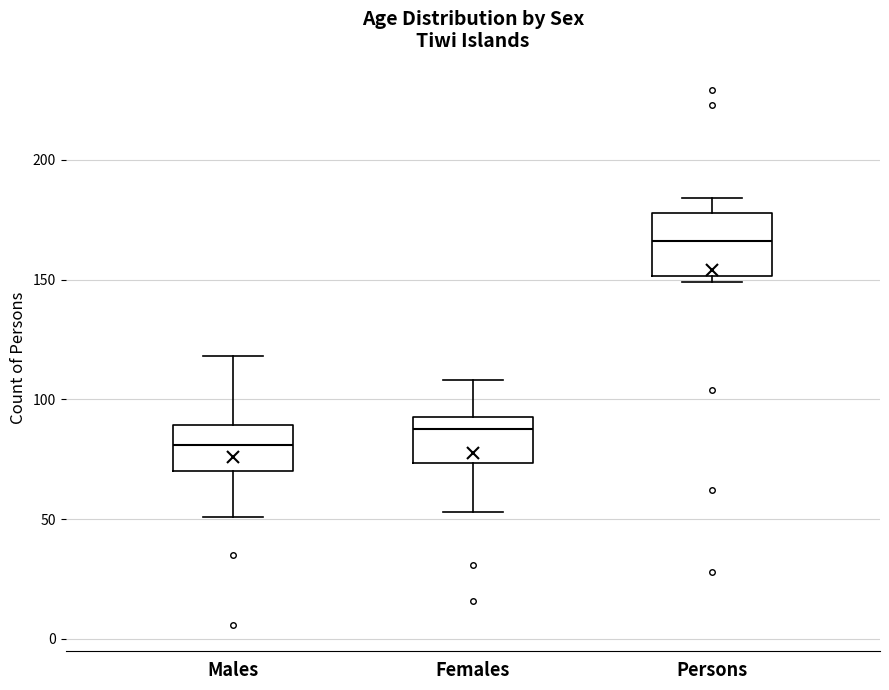

Reading left to right, transcribe this box plot: for each box, give where its median line is, the range the box spans, and where its two whiskers end, as read against the y-axis. The values are not printed on the chart, so give them approximately, as read against the axis.

Males: median 80, box 70 to 90, whiskers 50 to 120
Females: median 90, box 75 to 95, whiskers 55 to 110
Persons: median 165, box 150 to 180, whiskers 150 (just below the box's lower edge) to 185